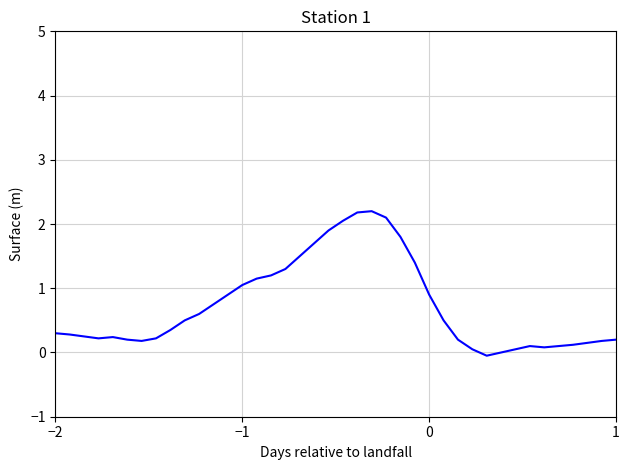

What is the maximum value shown in the chart?

2.2